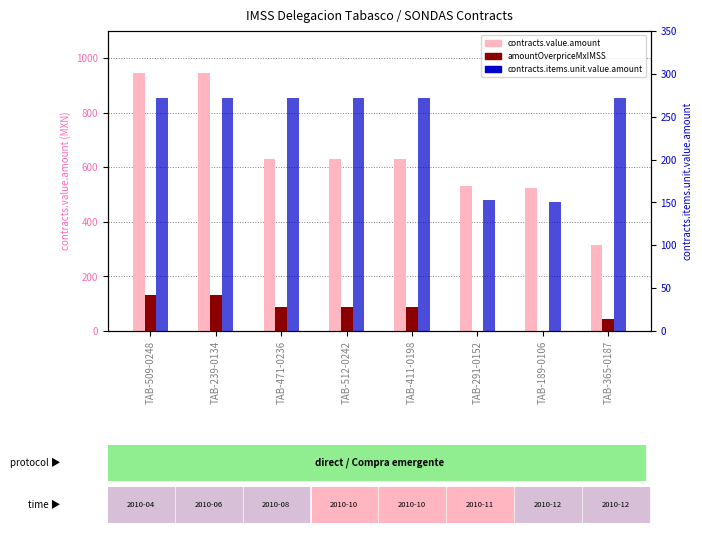

What is the spread (max minus min) of values at TAB-239-0134?

814.7